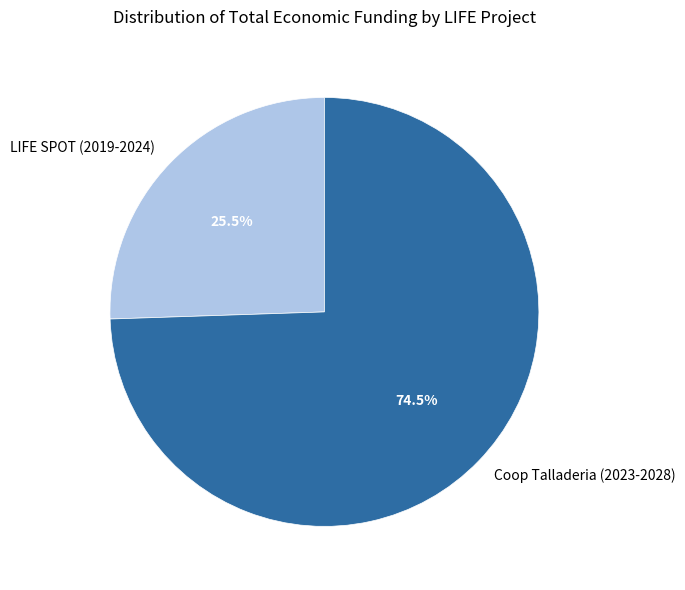

How many slices are in this pie chart?

2